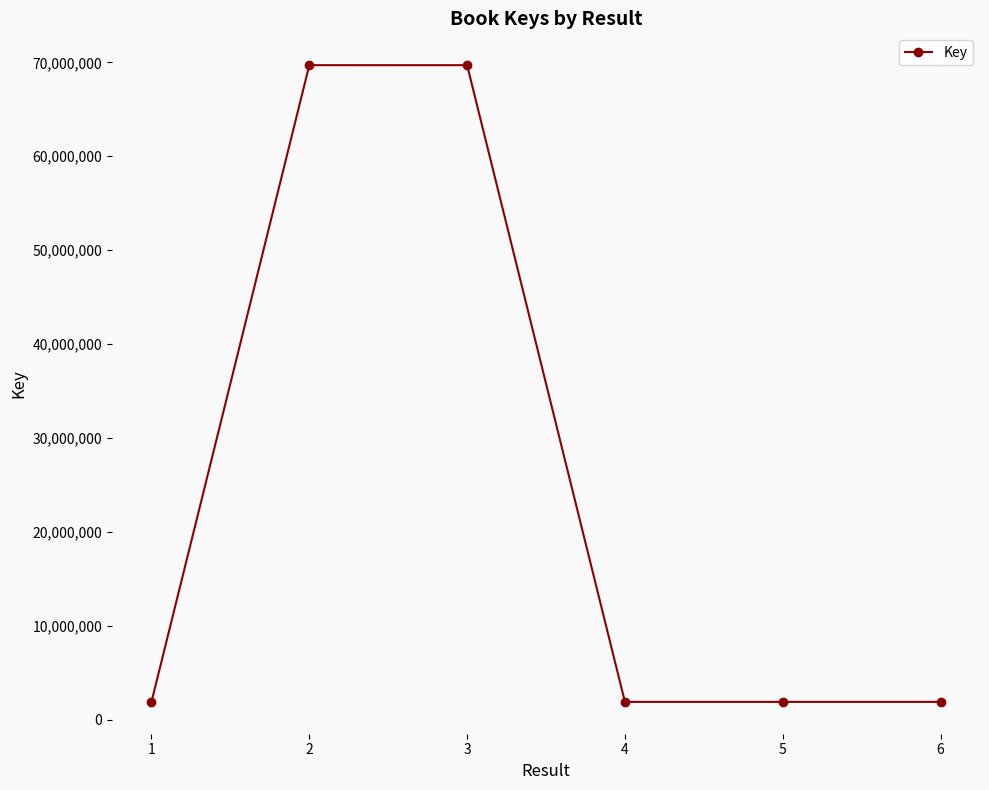

What is the value of the 2nd point from the left?

69696593